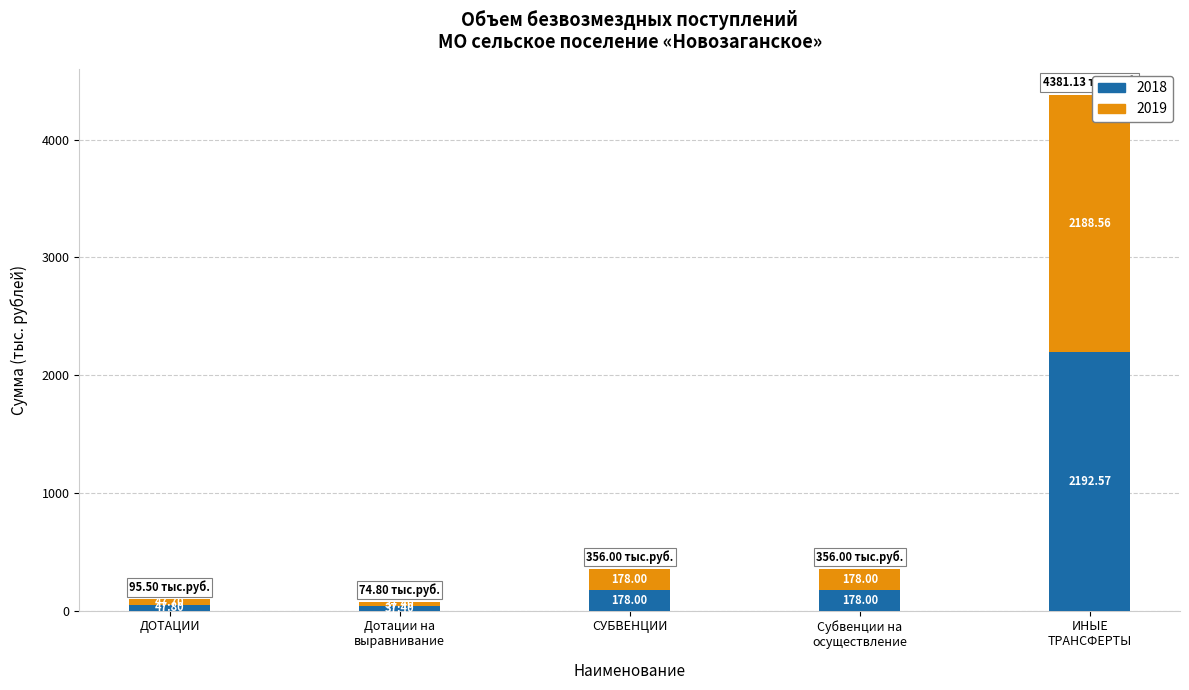

What is the difference between the maximum and minimum values in the 2018 series?

2155.2